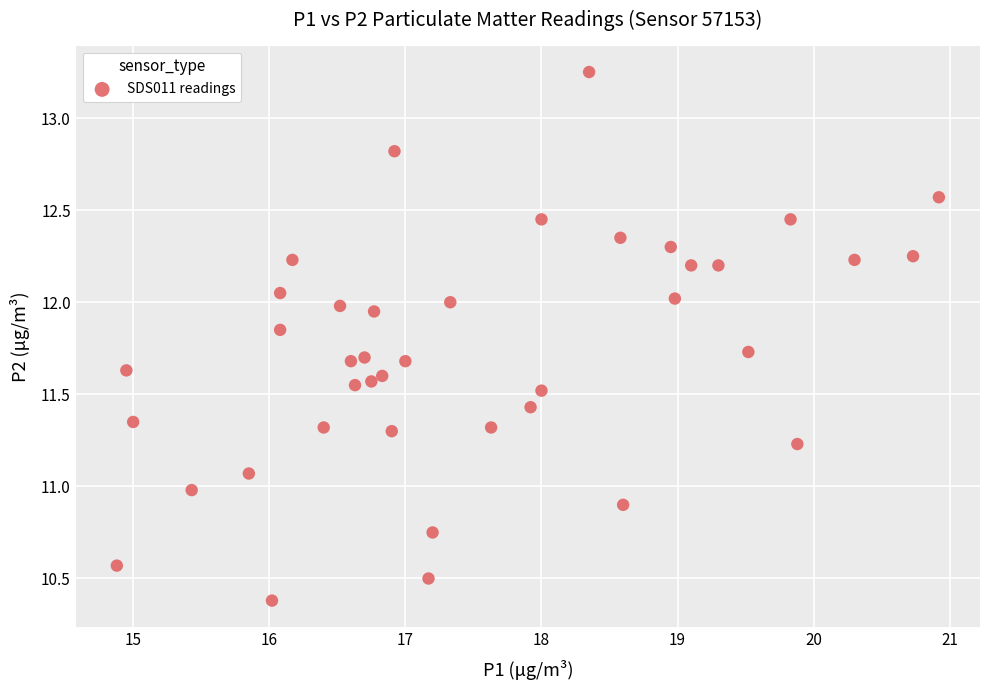

What is the range of Y values (max minus min)?

2.9